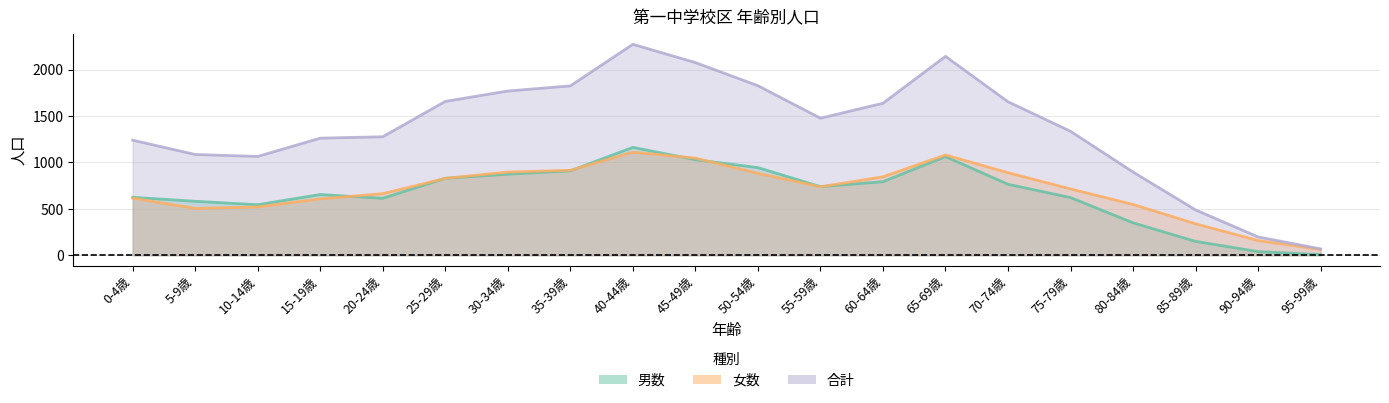

True or false: 合計 and 女数 intersect in this chart.

False